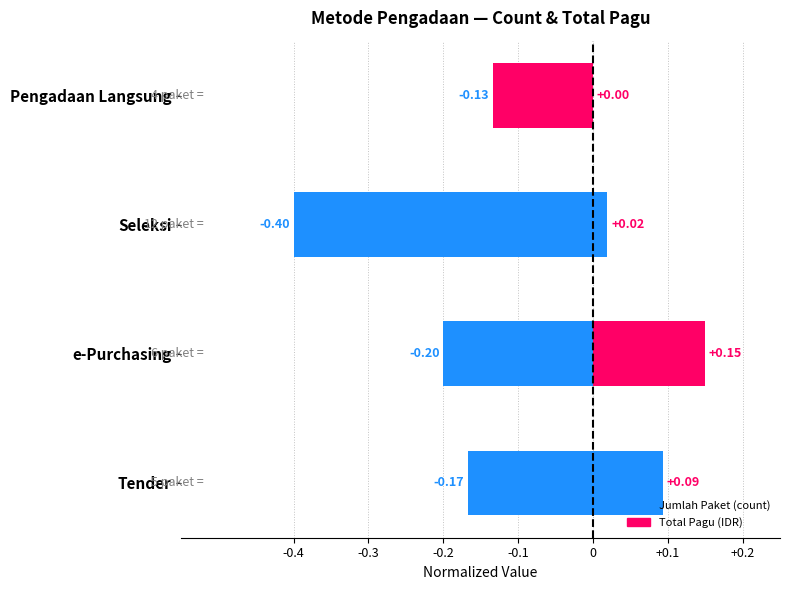

What is the minimum value for Jumlah Paket (count)?

-0.4